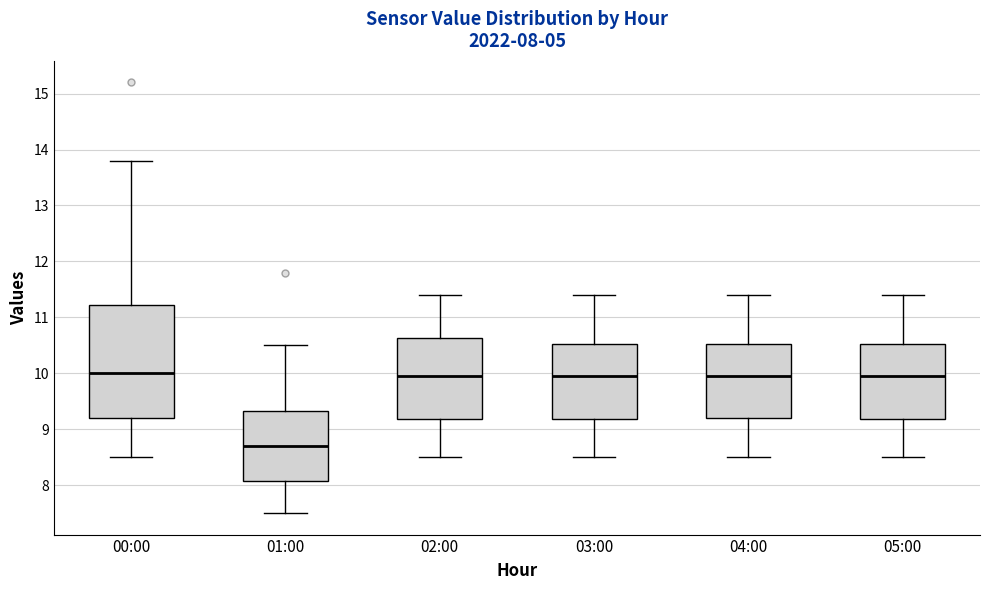

Comparing the boxes themselves (not the whiskers), which one is the tallest?

00:00